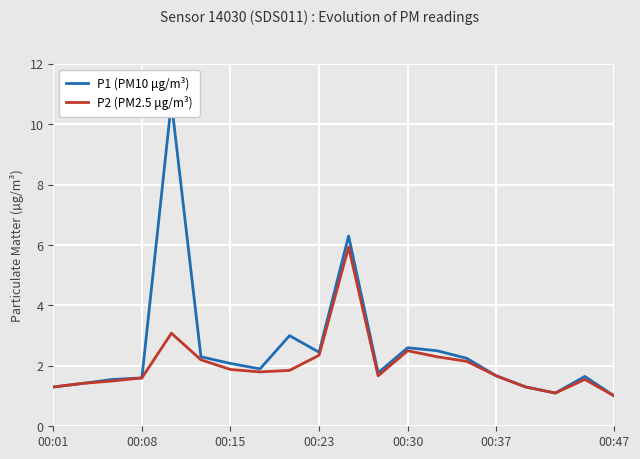

What is the lowest value of the P2 (PM2.5 μg/m³) series?

1.0